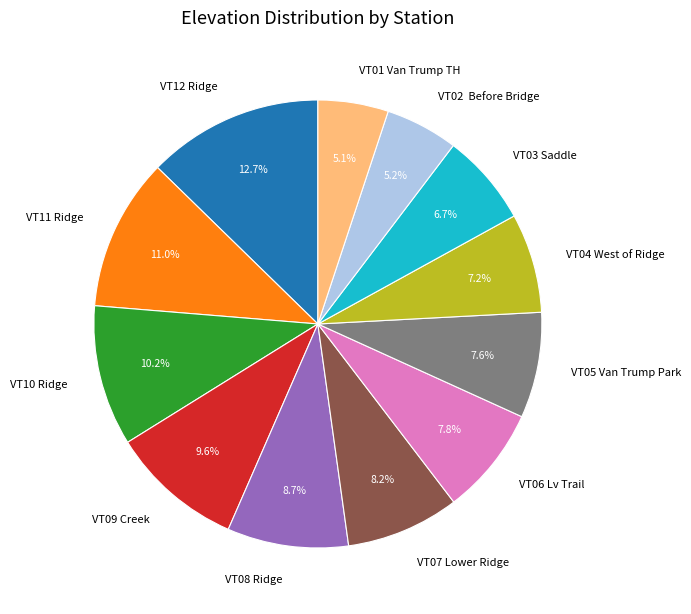

Does any single category account for the majority?

No